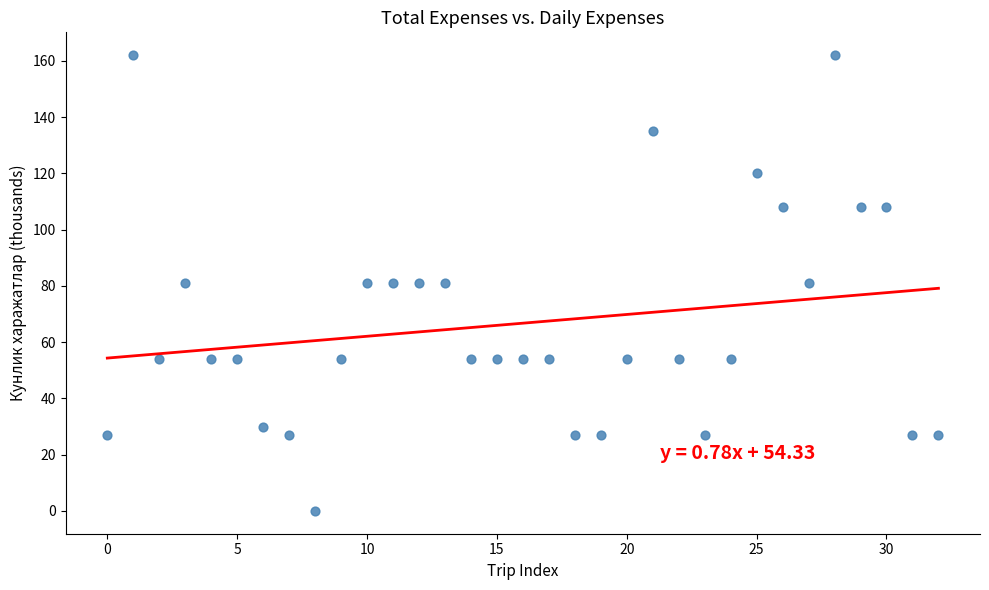

What is the range of Y values (max minus min)?

162